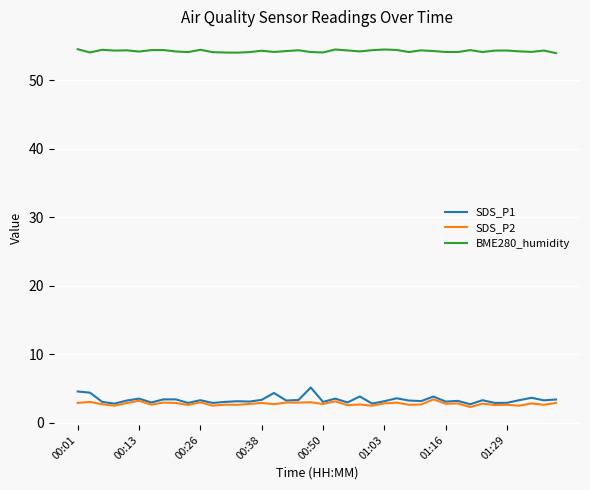

What is the difference between the maximum and second lowest values in the SDS_P2 series?

0.9